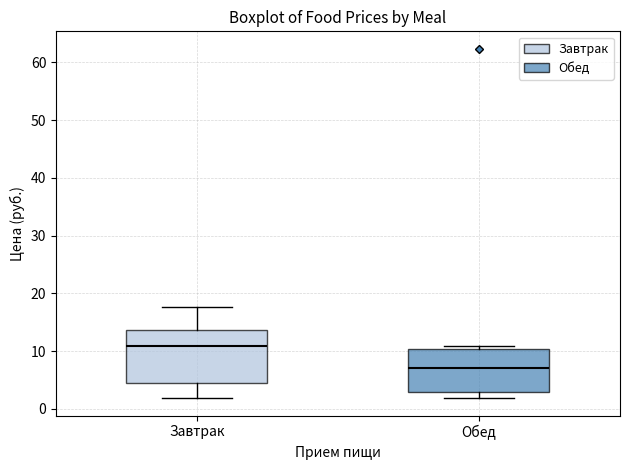

Which box is the tallest, from its lower edge to its upper edge?

Завтрак